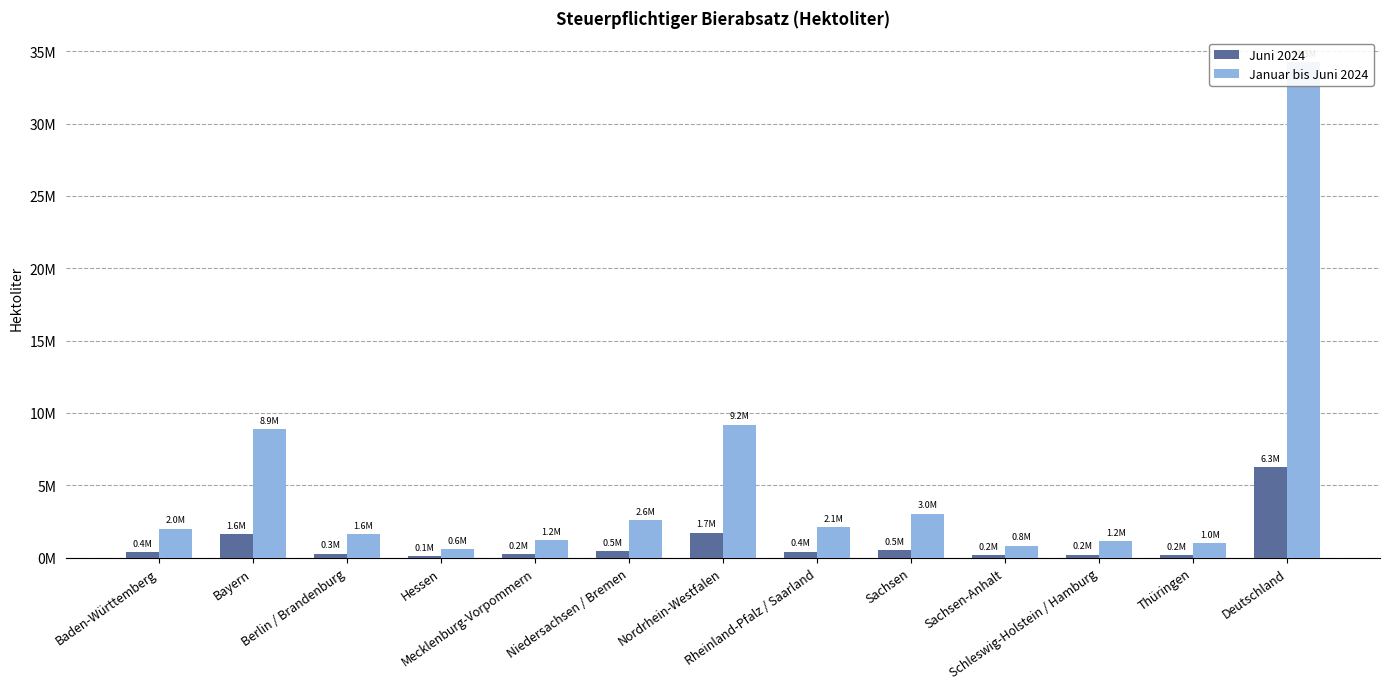

List the labels in order of Januar bis Juni 2024 value, smallest first.

Hessen, Sachsen-Anhalt, Thüringen, Schleswig-Holstein / Hamburg, Mecklenburg-Vorpommern, Berlin / Brandenburg, Baden-Württemberg, Rheinland-Pfalz / Saarland, Niedersachsen / Bremen, Sachsen, Bayern, Nordrhein-Westfalen, Deutschland